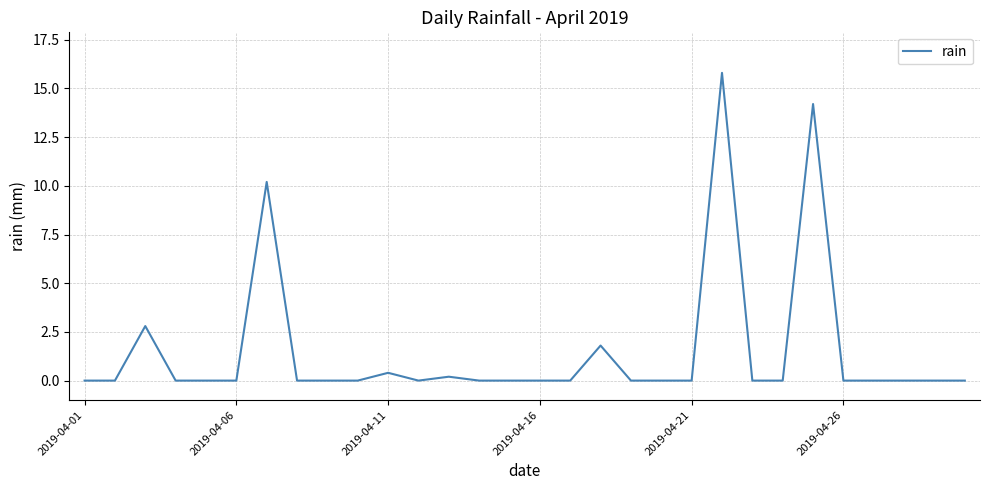

Reading left to right, what are all the values shown in this chart?

0.0	0.0	2.8	0.0	0.0	0.0	10.2	0.0	0.0	0.0	0.4	0.0	0.2	0.0	0.0	0.0	0.0	1.8	0.0	0.0	0.0	15.8	0.0	0.0	14.2	0.0	0.0	0.0	0.0	0.0